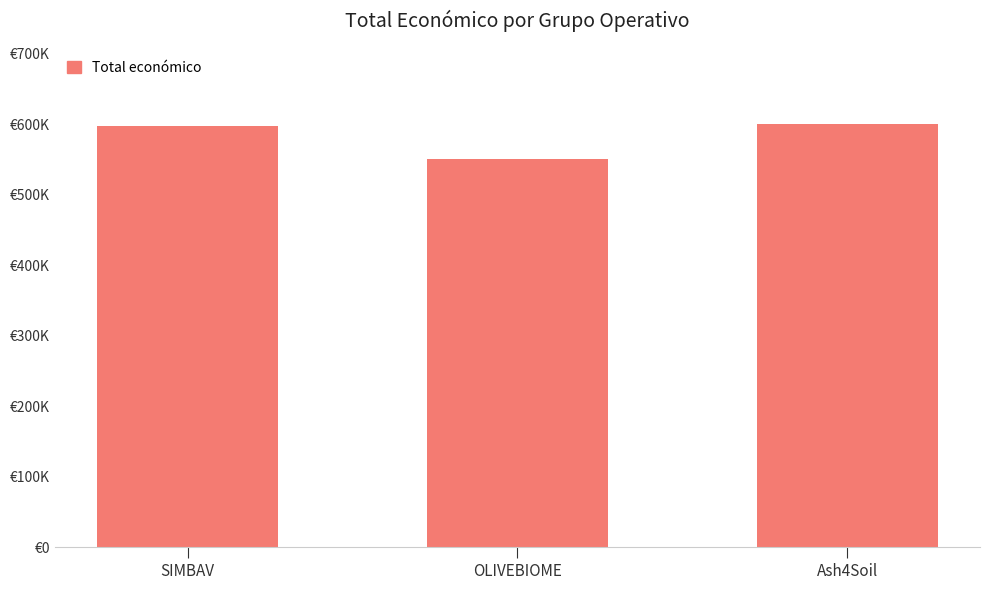

Reading left to right, transcribe all the data shown in this chart.

SIMBAV=597651	OLIVEBIOME=550111	Ash4Soil=600000